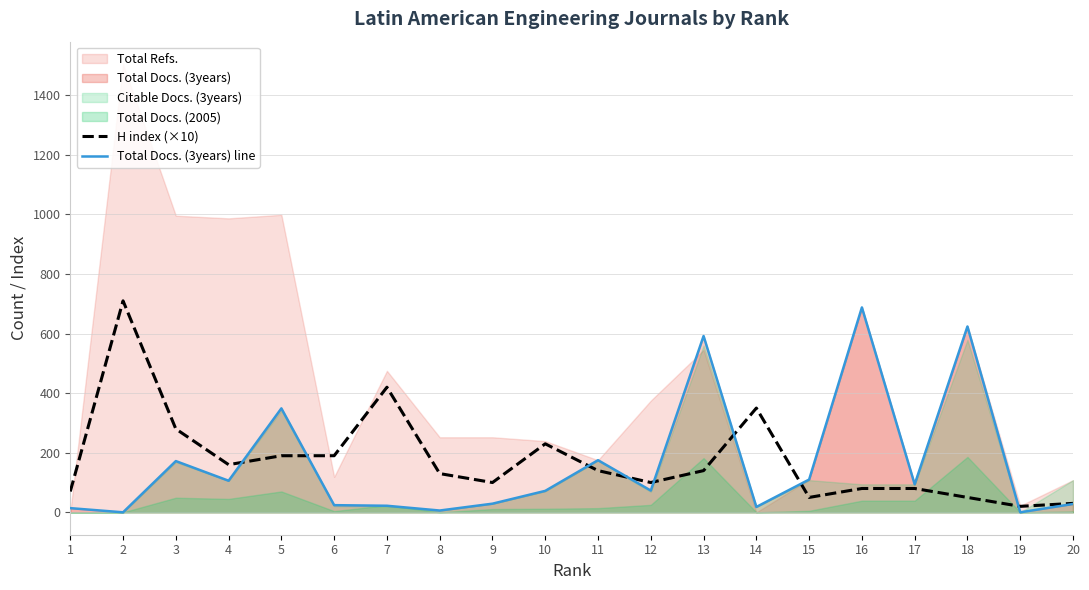

At how many categories does at least one series exceed 635?

2